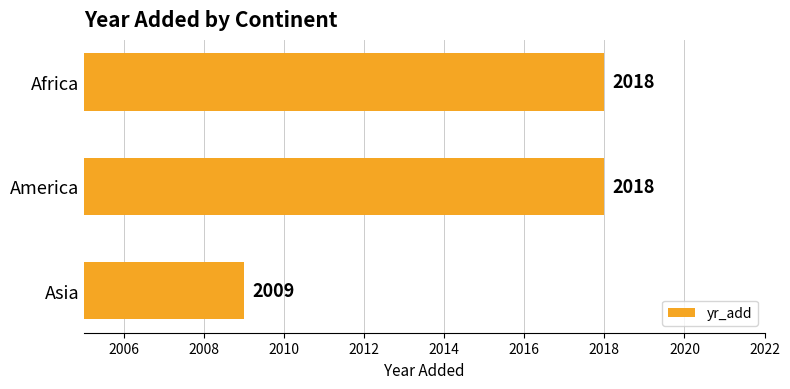

At which label is the value closest to 2013?

Asia